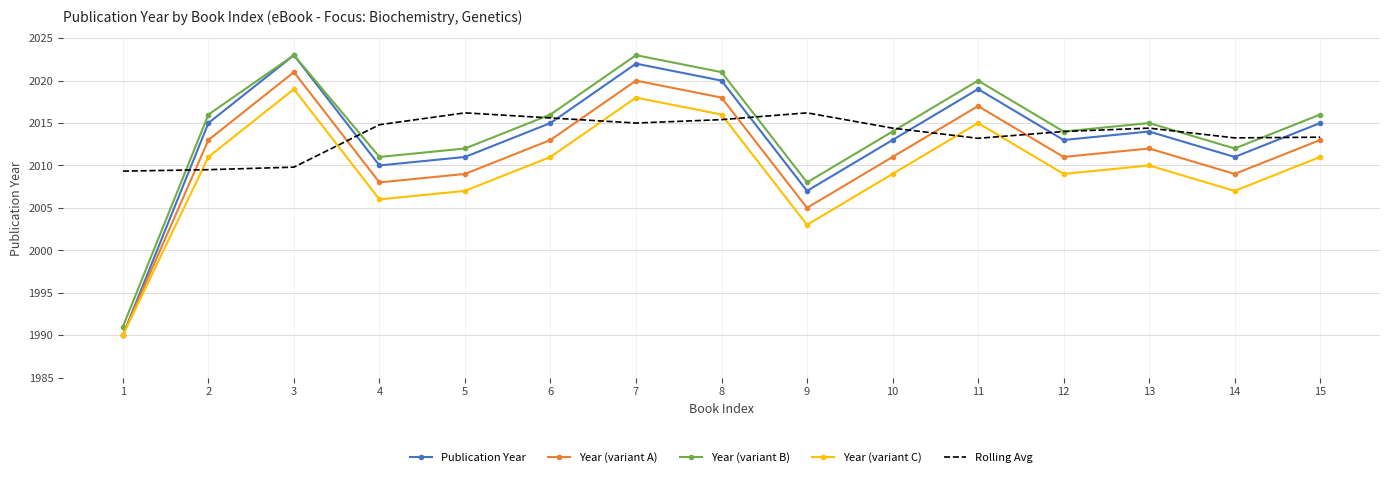

What is the sum of the Year (variant C) values at 4 and 15?

4017.0